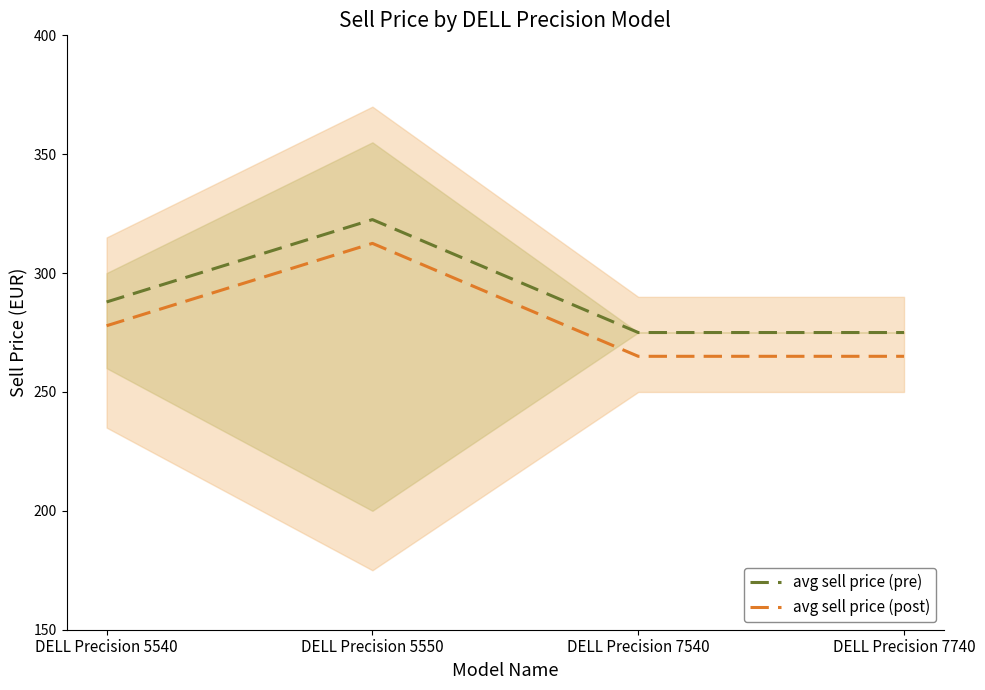

What value does the avg sell price (pre) series have at DELL Precision 7540?

275.0